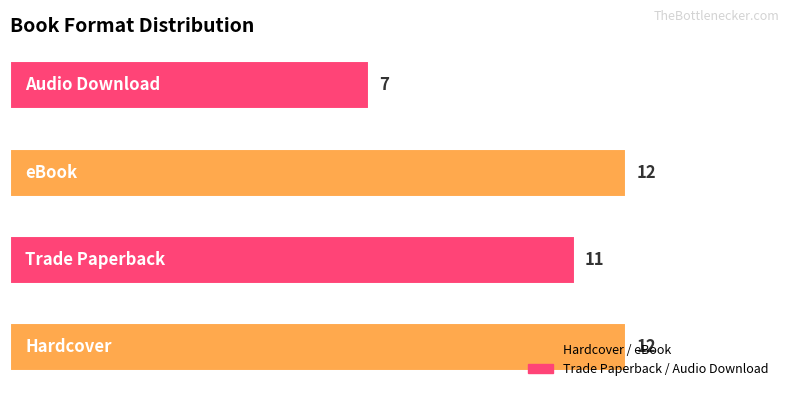

What is the sum of all values?

42